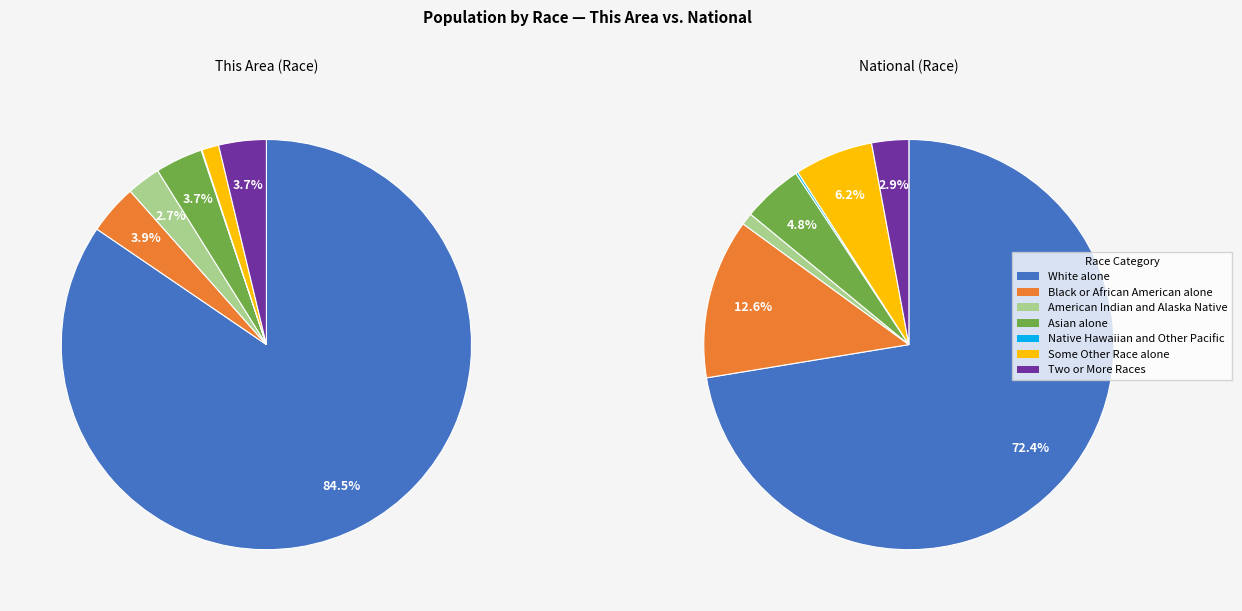

Which category has the biggest portion of the pie?

White alone